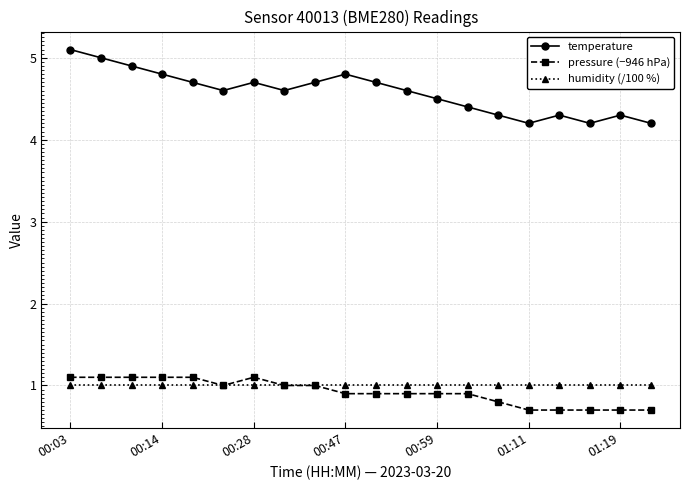

At how many categories does at least one series exceed 4?

20